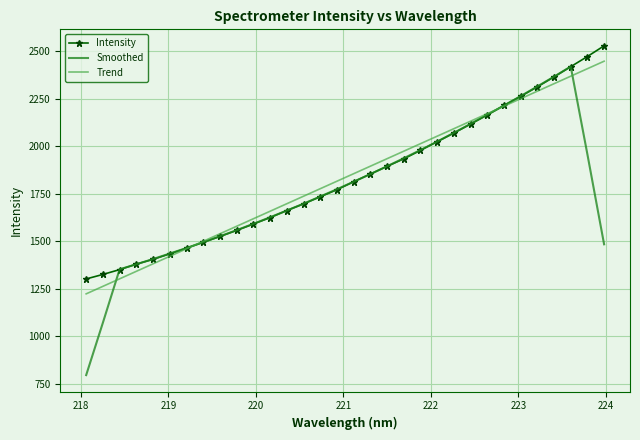

What is the minimum value shown in the chart?

795.7